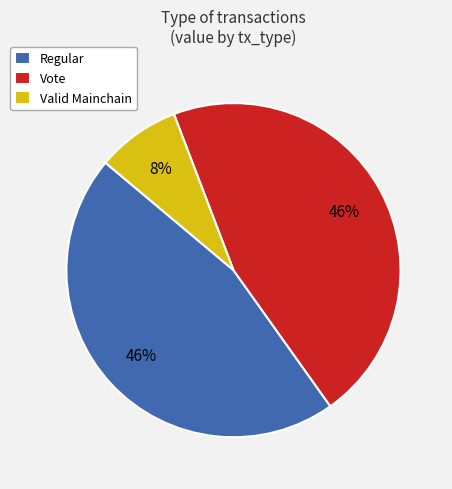

Is Valid Mainchain the majority of the pie?

No